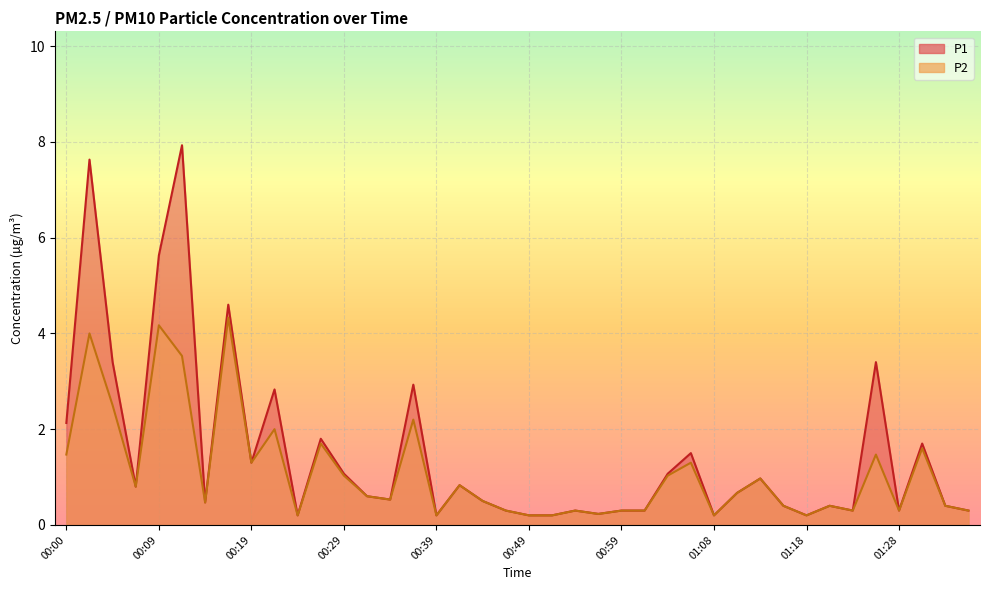

What are all the series names shown in the legend?

P1, P2